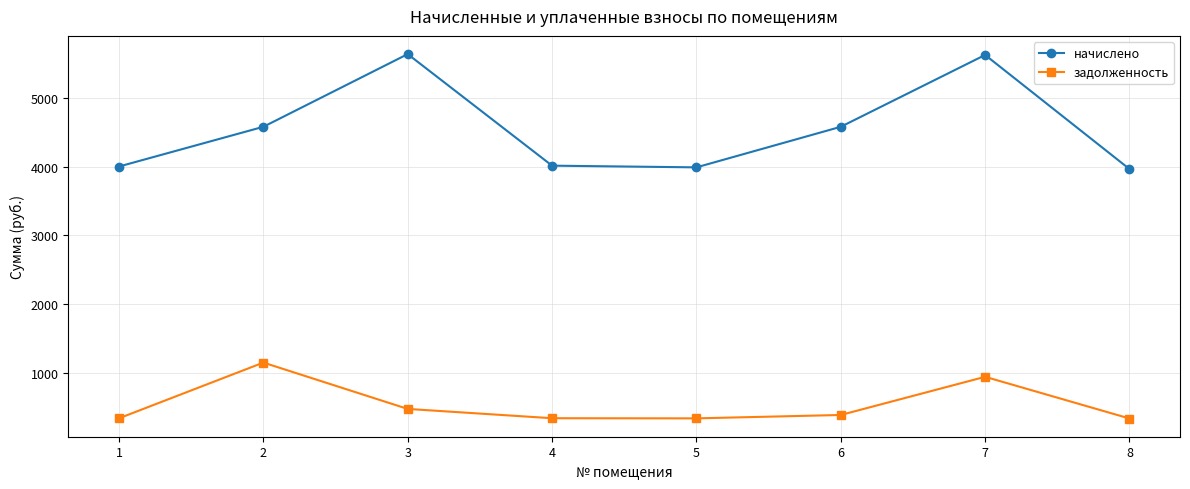

What is the highest value of the задолженность series?

1145.0